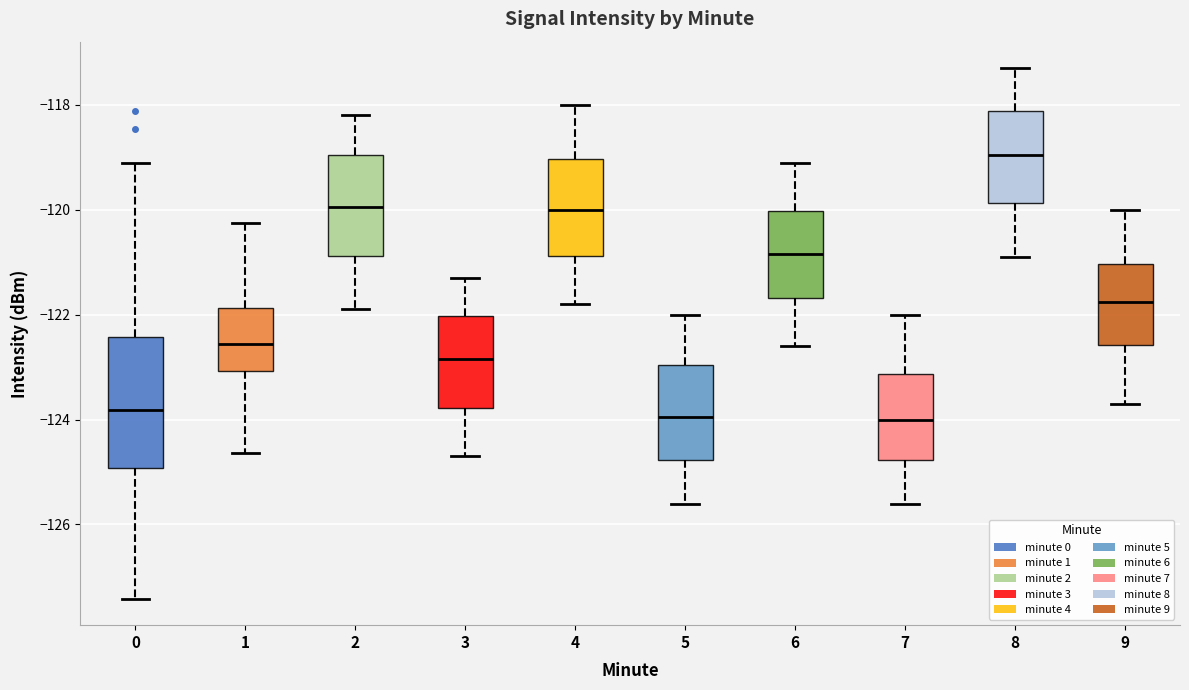

Which box is the tallest, from its lower edge to its upper edge?

0